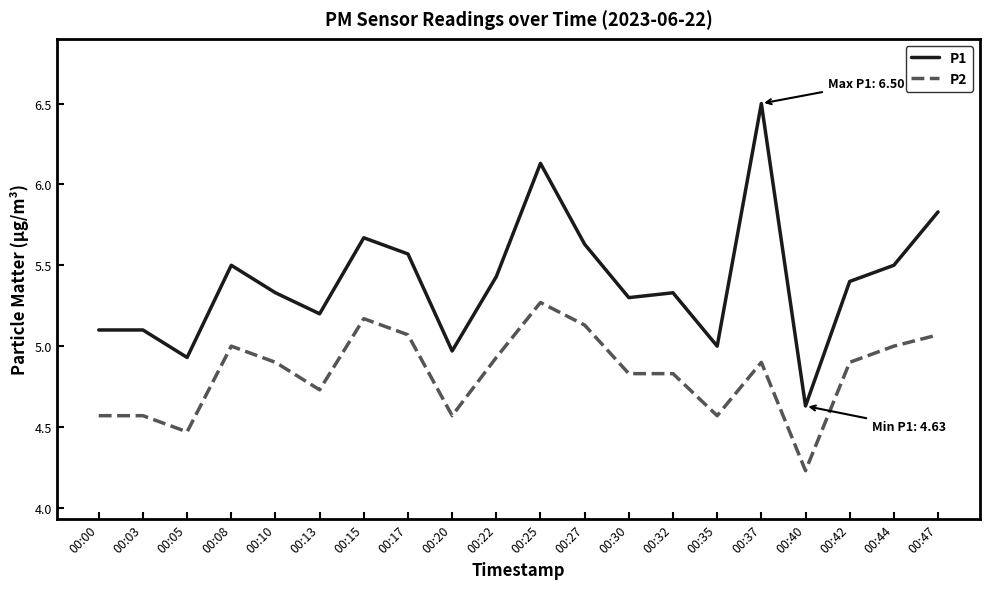

True or false: P2 and P1 intersect in this chart.

False